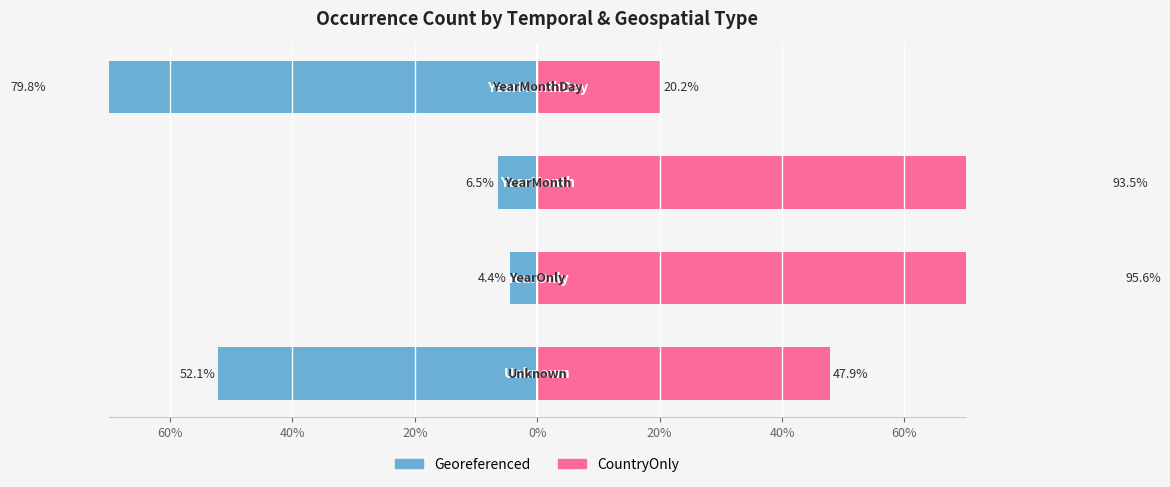

Between 40% and 20%, which series saw the biggest shift?

Georeferenced